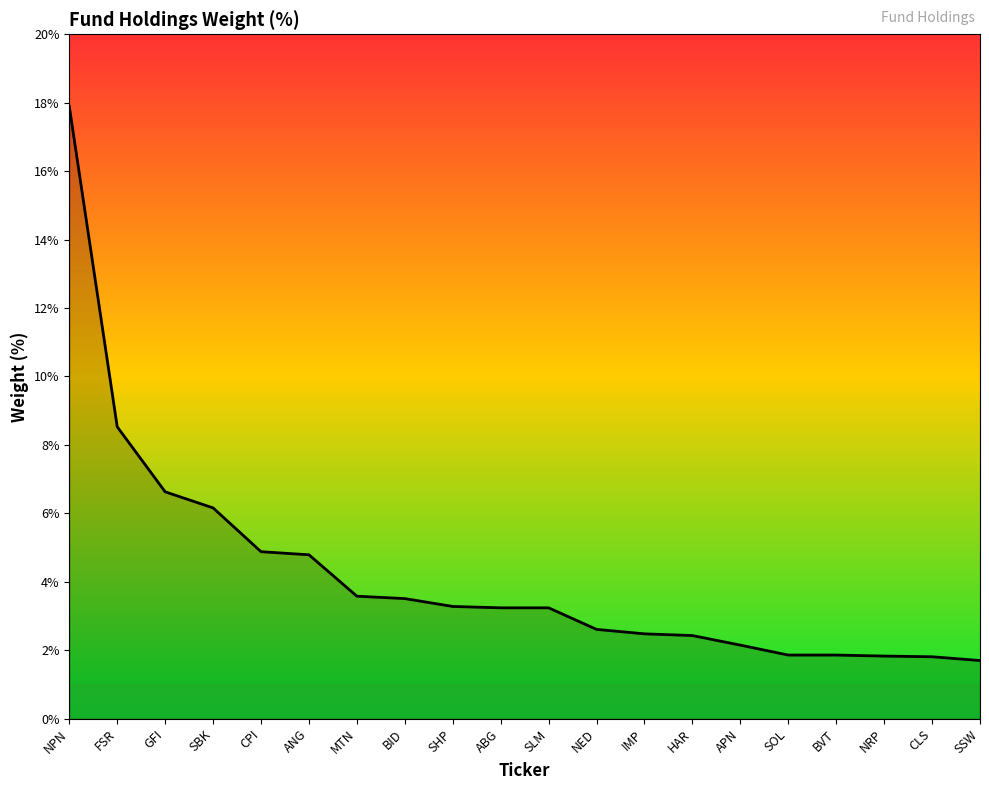

What is the change in value from CPI to ANG?

-0.1